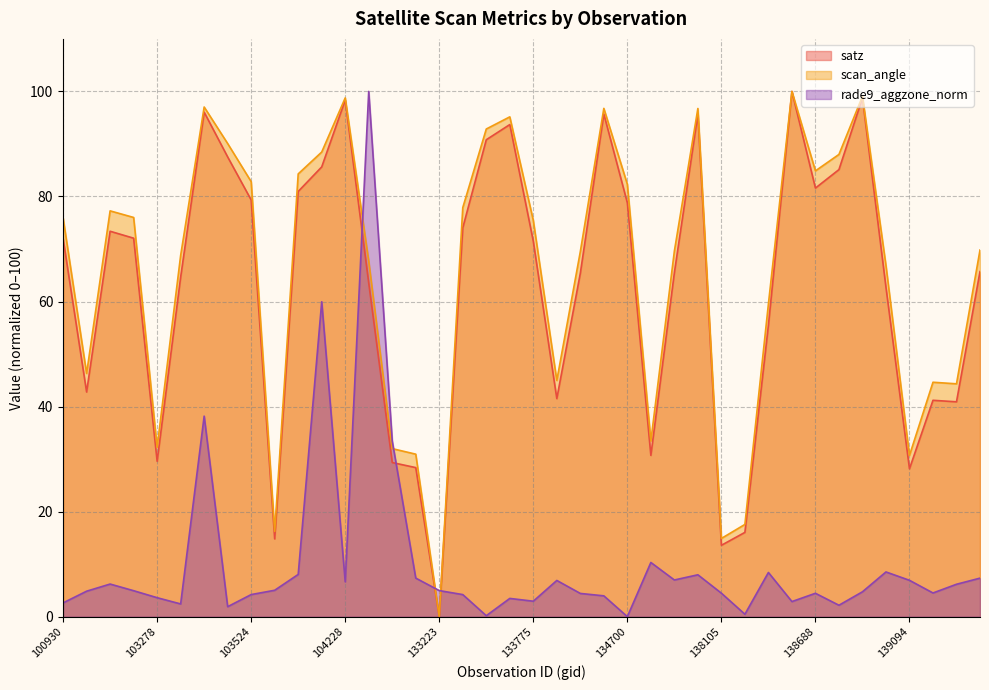

Which series has the largest total across all categories?

scan_angle